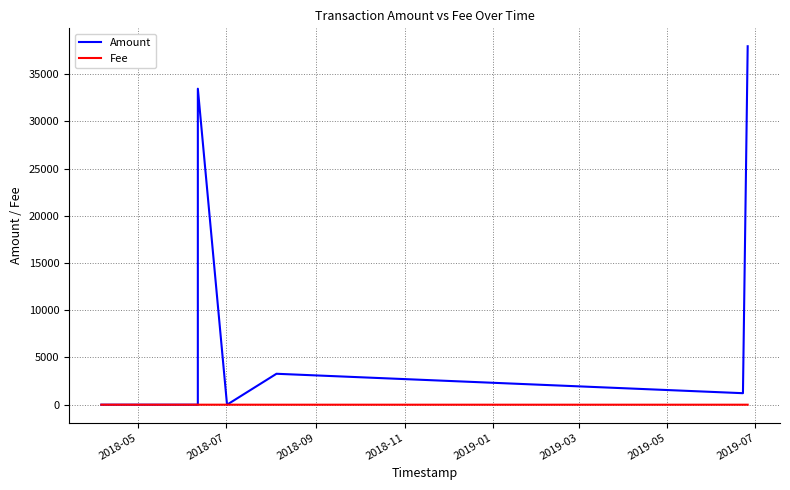

What is the greatest value displayed?

37947.0